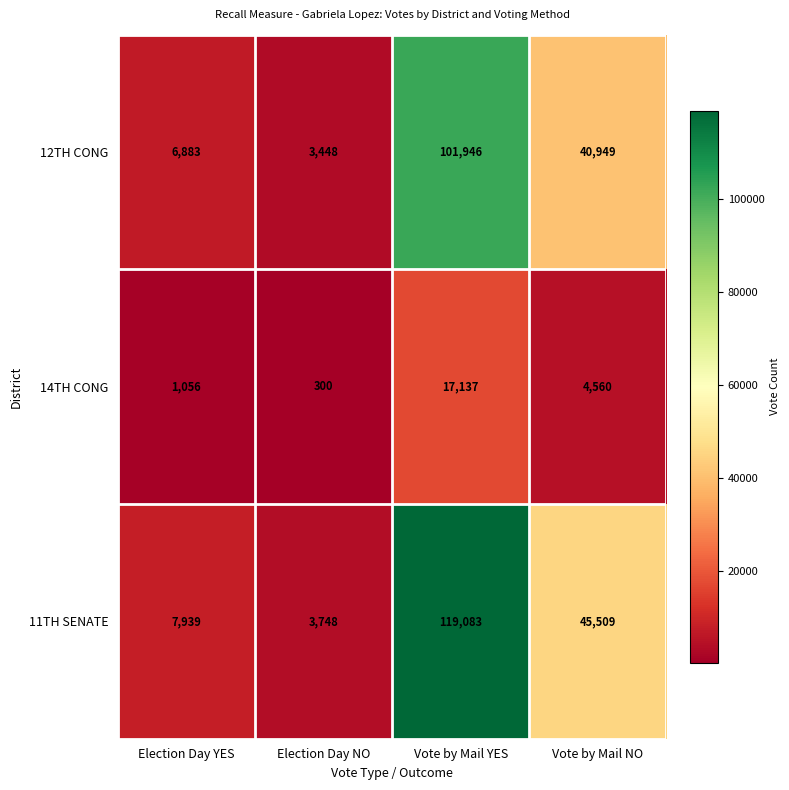

Reading left to right, transcribe all the data shown in this chart.

12TH CONG: Election Day YES=6883	Election Day NO=3448	Vote by Mail YES=101946	Vote by Mail NO=40949
14TH CONG: Election Day YES=1056	Election Day NO=300	Vote by Mail YES=17137	Vote by Mail NO=4560
11TH SENATE: Election Day YES=7939	Election Day NO=3748	Vote by Mail YES=119083	Vote by Mail NO=45509